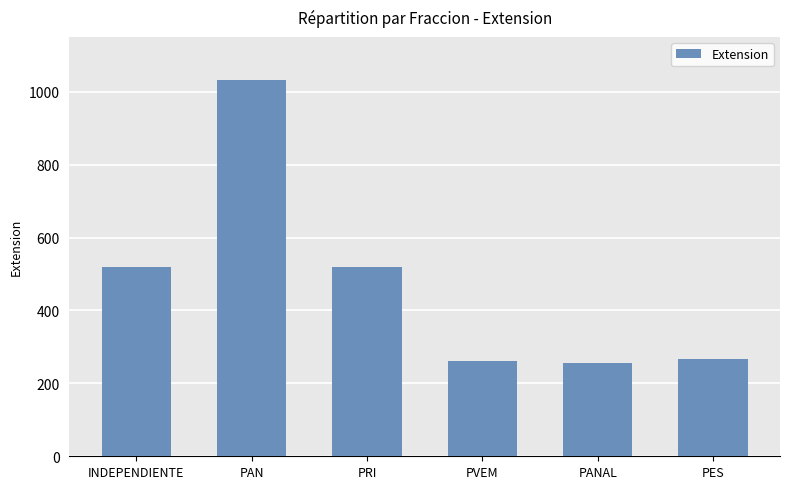

What is the label of the 6th bar from the left?

PES